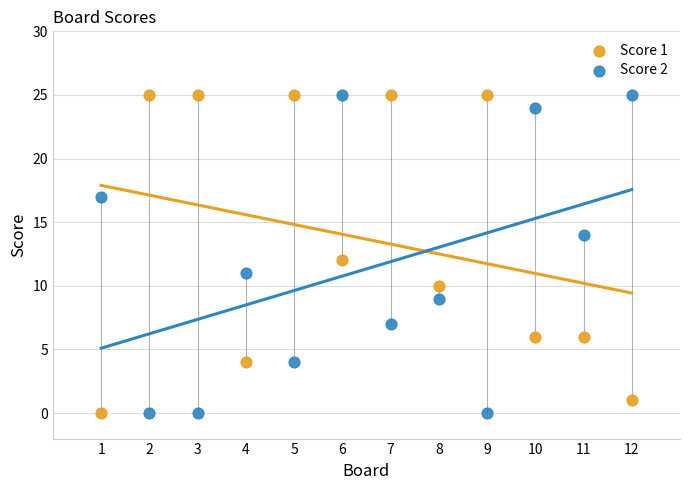

Across all data points, what is the range of Y values (max minus min)?

25